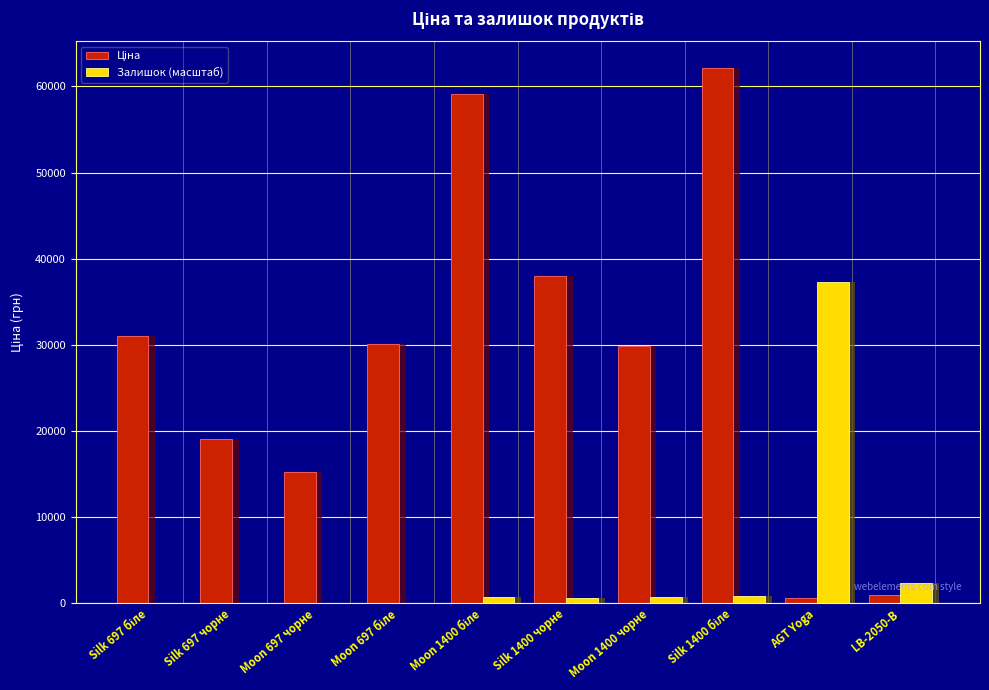

What is the sum of all Залишок (масштаб) values?

42496.0